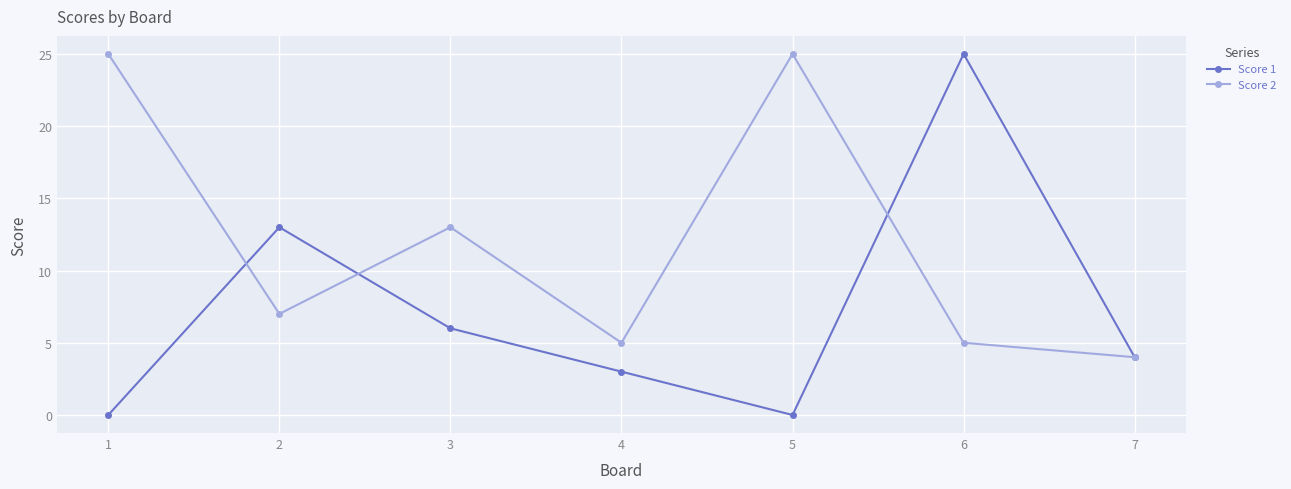

In Score 1, how many points are lower than both neighbors (excluding endpoints)?

1